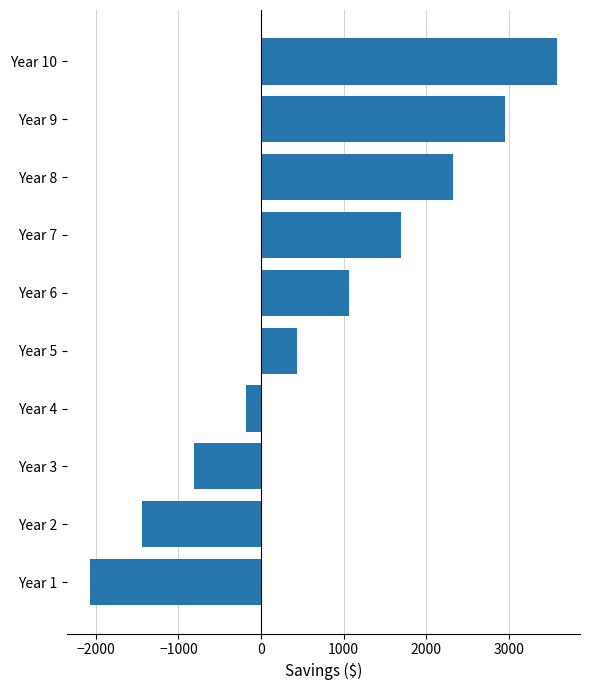

What is the change in value from Year 8 to Year 10?

+1256.4